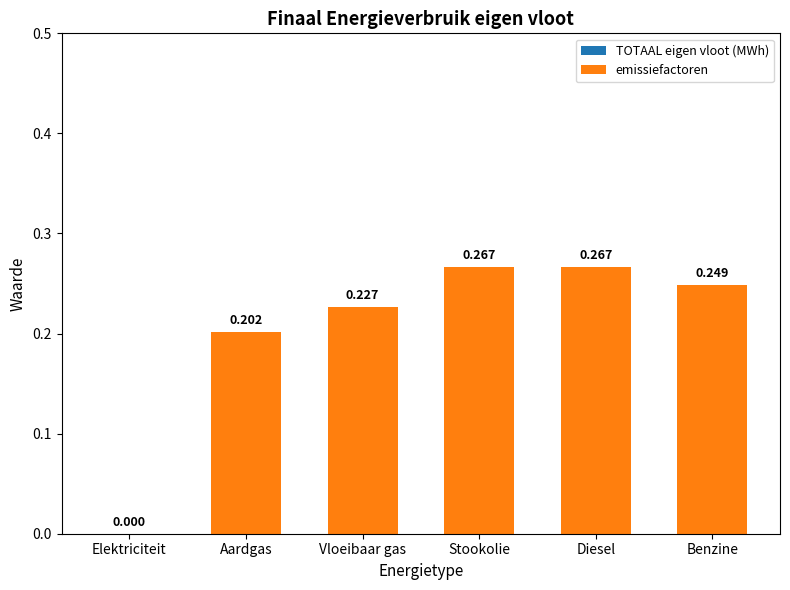

Where is the data nearest to the value 0?

Elektriciteit